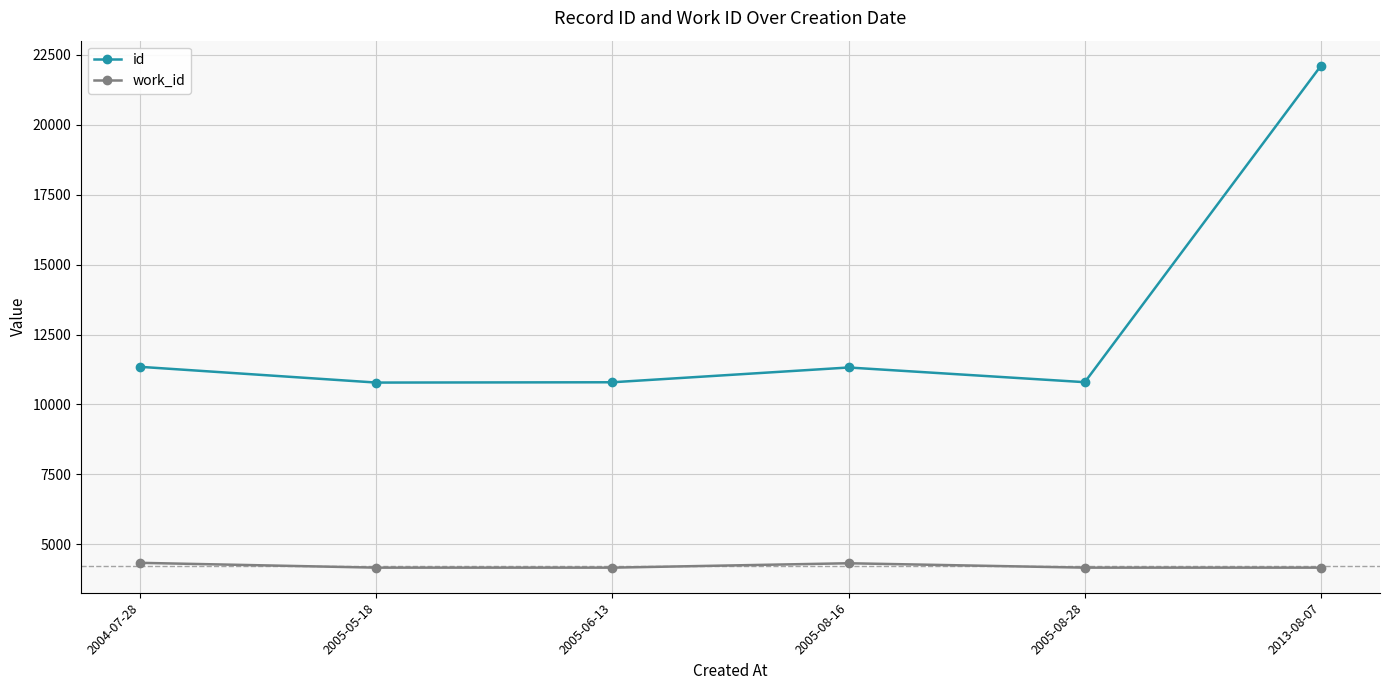

Where is id nearest to the value 16445?

2004-07-28